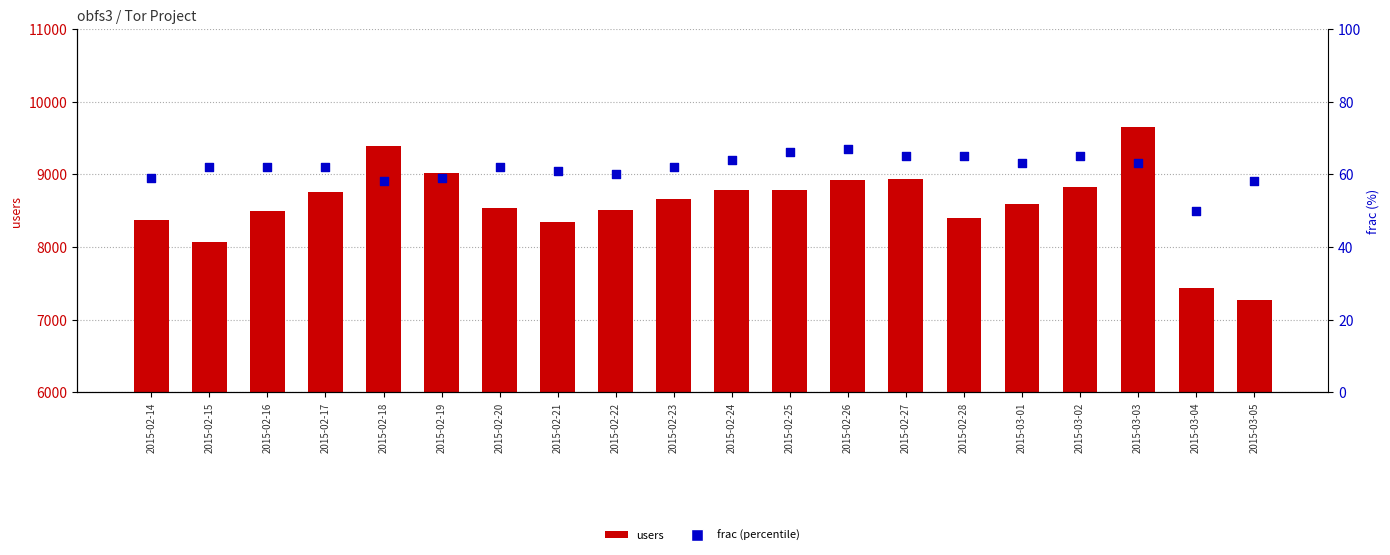

What is the total value across all series at 2015-02-28?

8458